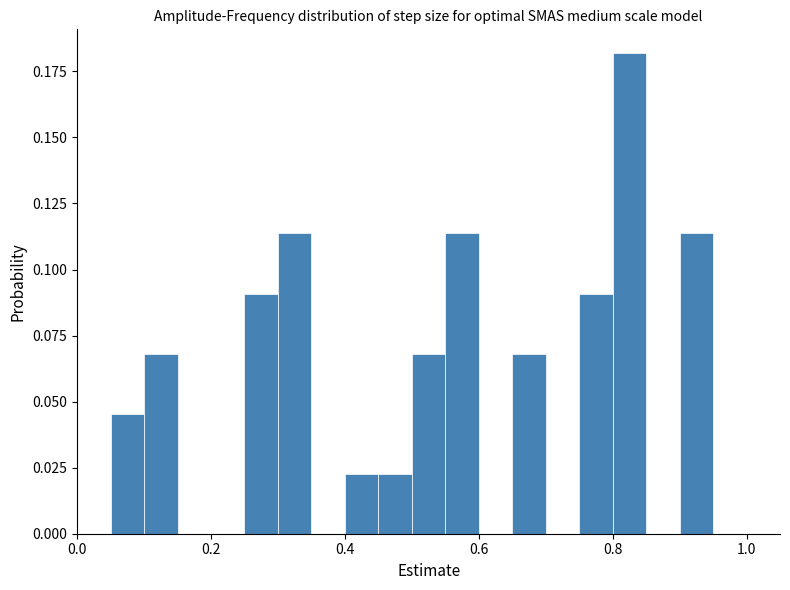

Read against the x-axis, roughly where is the centre of the tallest bar?

0.82